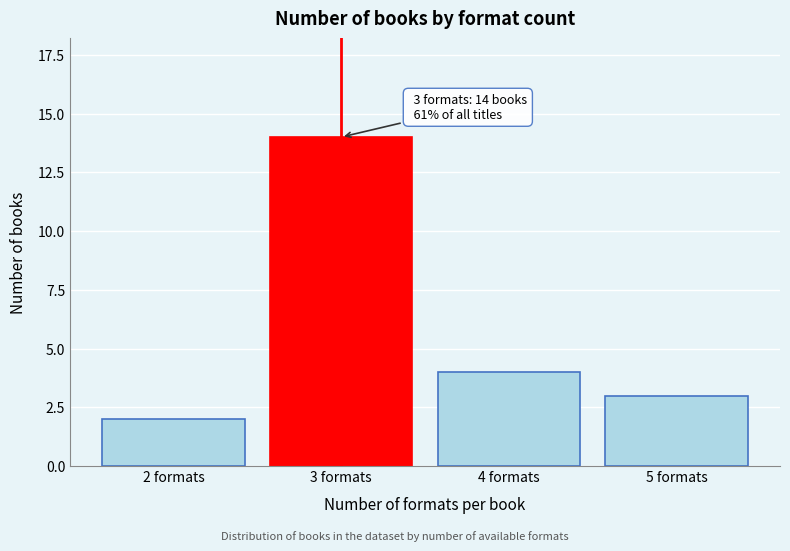

Reading left to right, transcribe all the data shown in this chart.

2	14	4	3